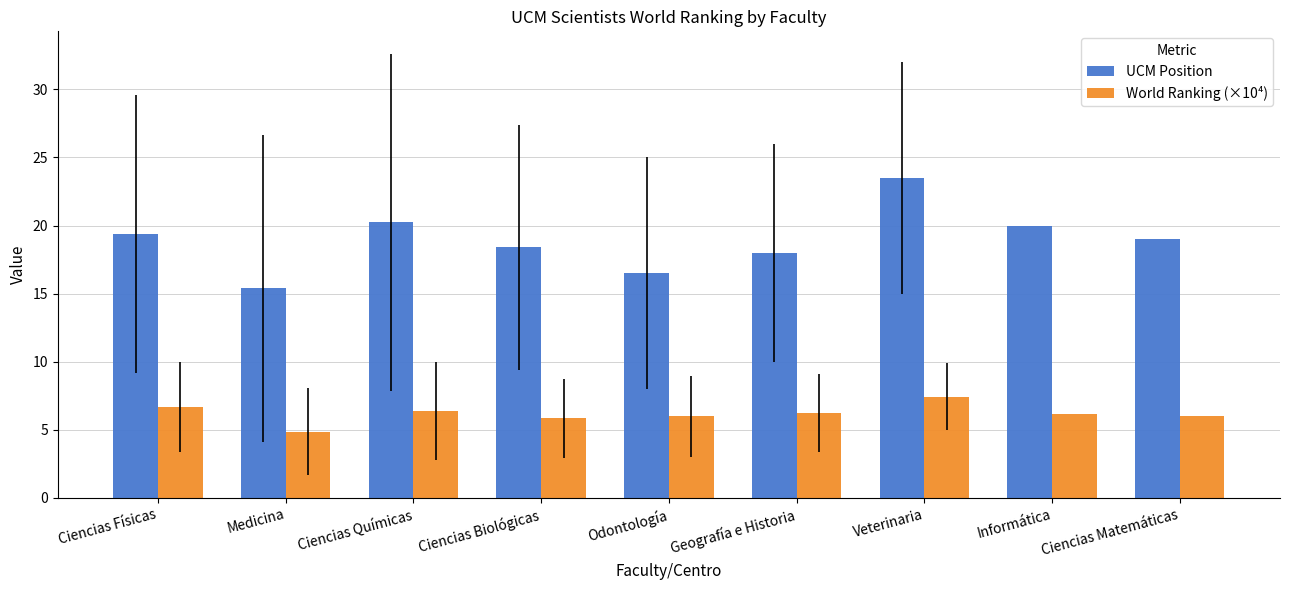

Count the number of data series in this chart.

2